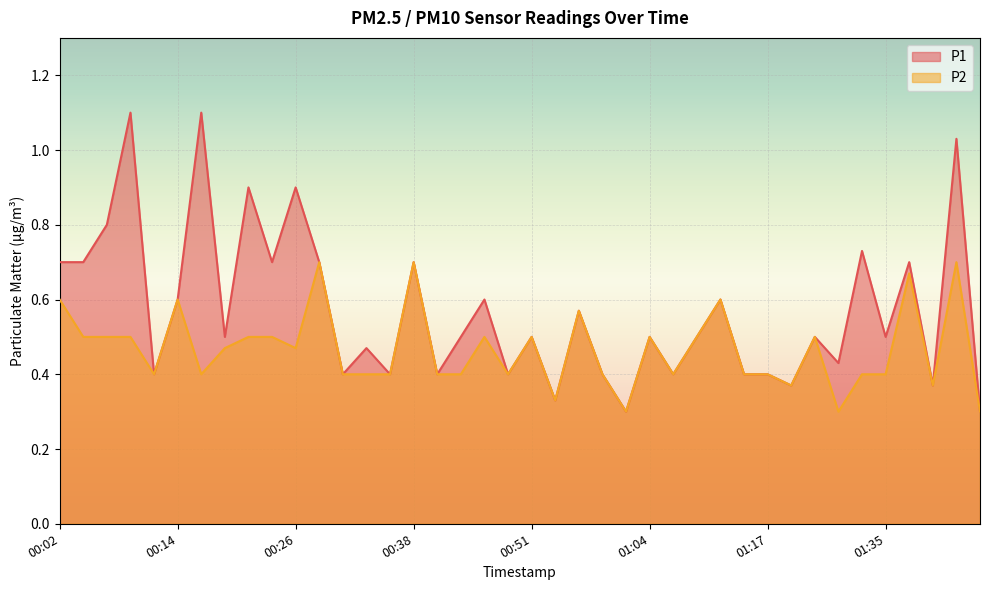

What is the value of the P2 point at the 27th from the left?

0.4